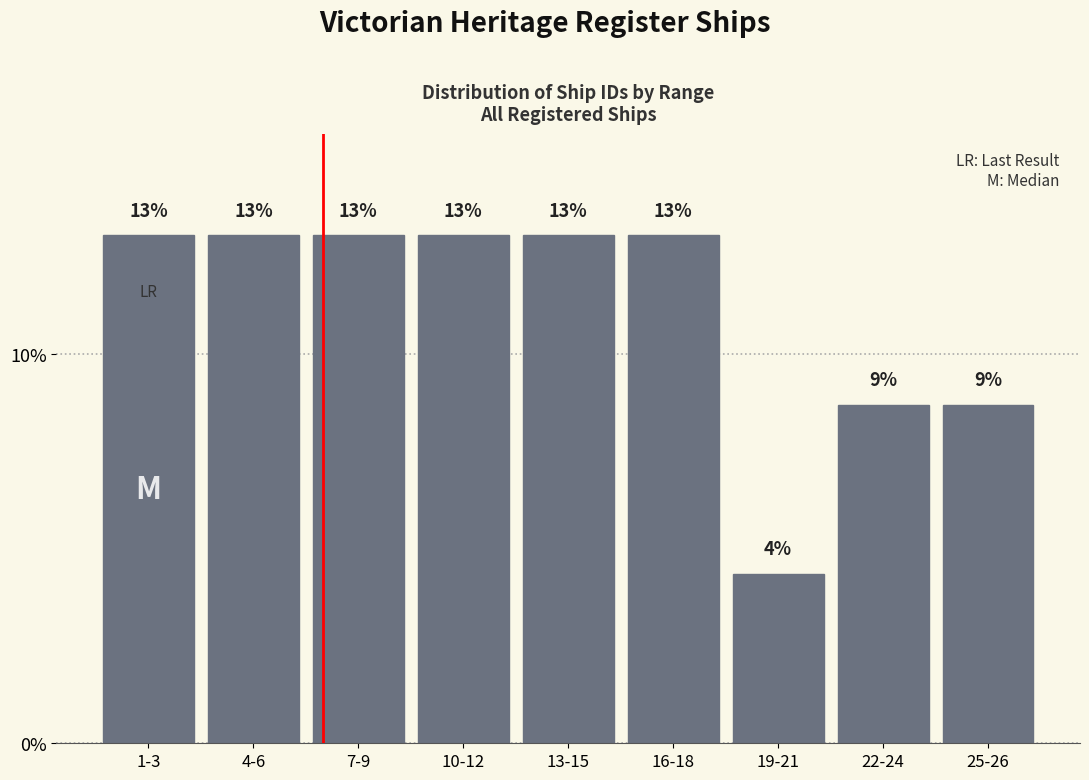

What is the sum of all values?

100.0